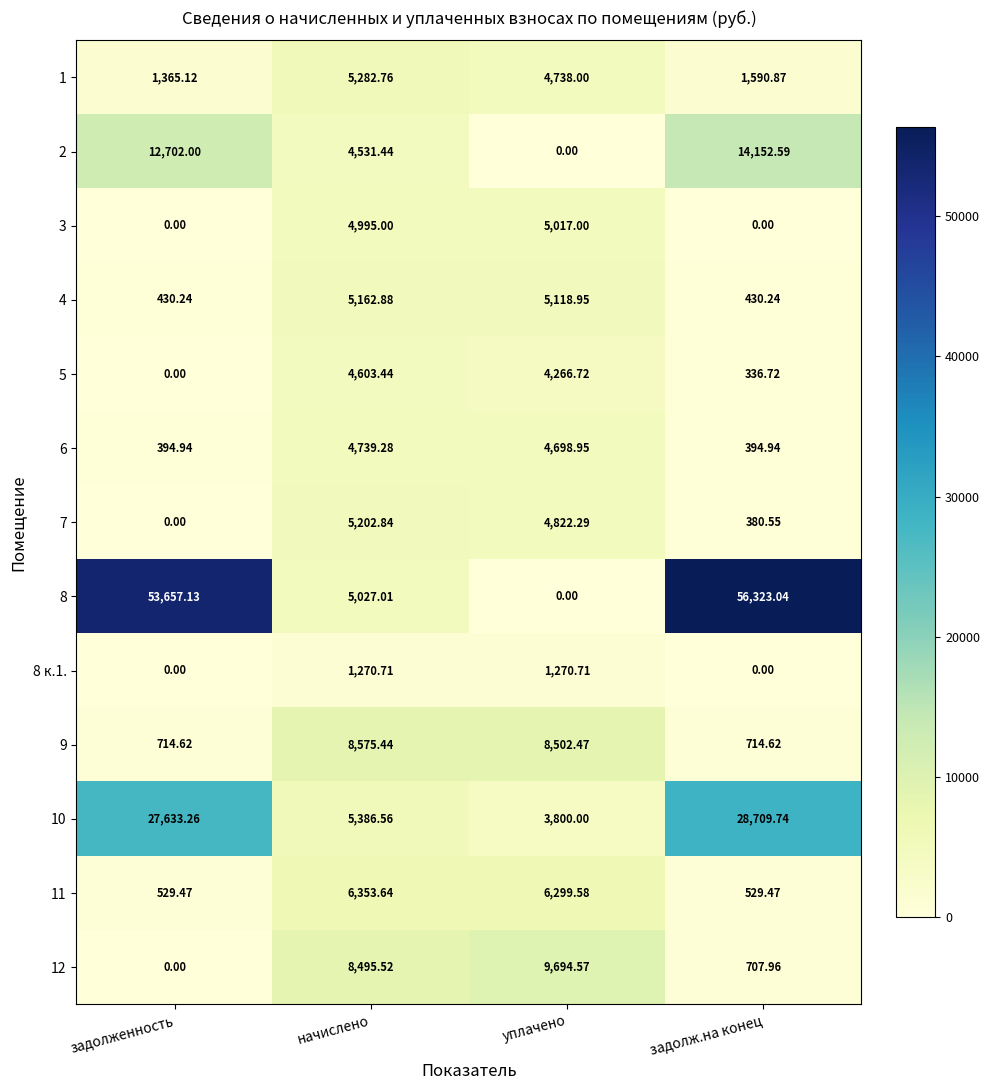

How many distinct data groups are displayed?

13